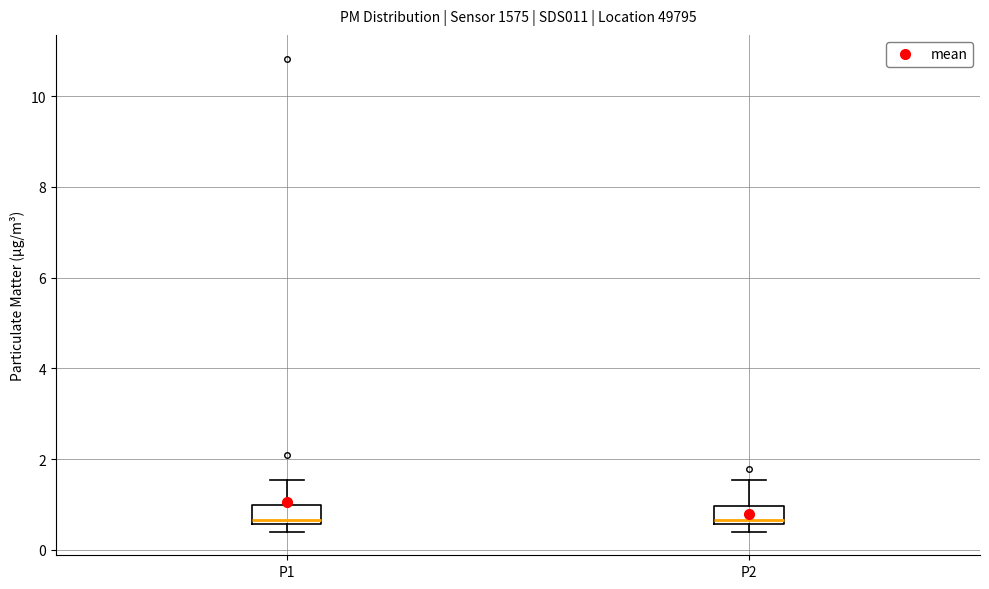

Reading left to right, read every box against the y-axis: the position of its median line, the range the box covers, and the ends of its whiskers. The values are not printed on the chart, so give them approximately, as read against the axis.

P1: median 0.6 (just above the box's lower edge), box 0.6 to 1.0, whiskers 0.4 to 1.6
P2: median 0.6 (just above the box's lower edge), box 0.6 to 1.0, whiskers 0.4 to 1.6